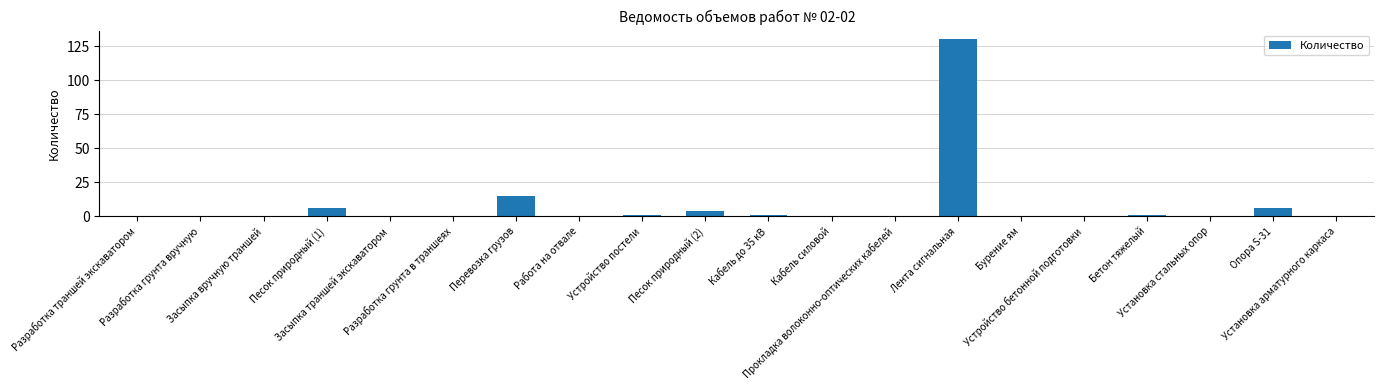

What is the greatest value displayed?

130.0